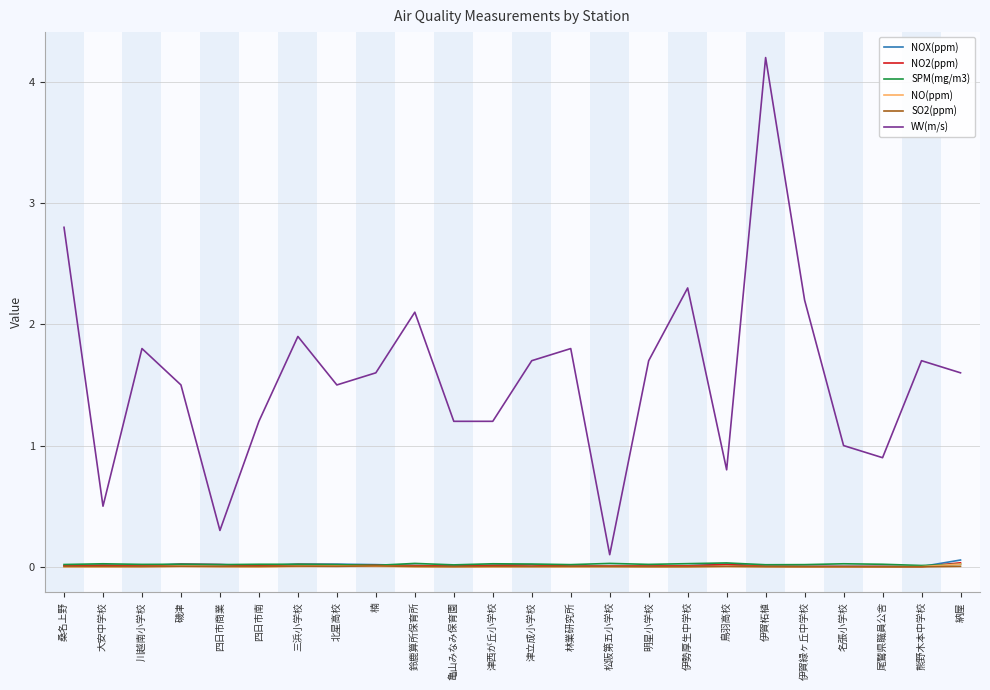

True or false: NO(ppm) and WV(m/s) cross at least once.

False